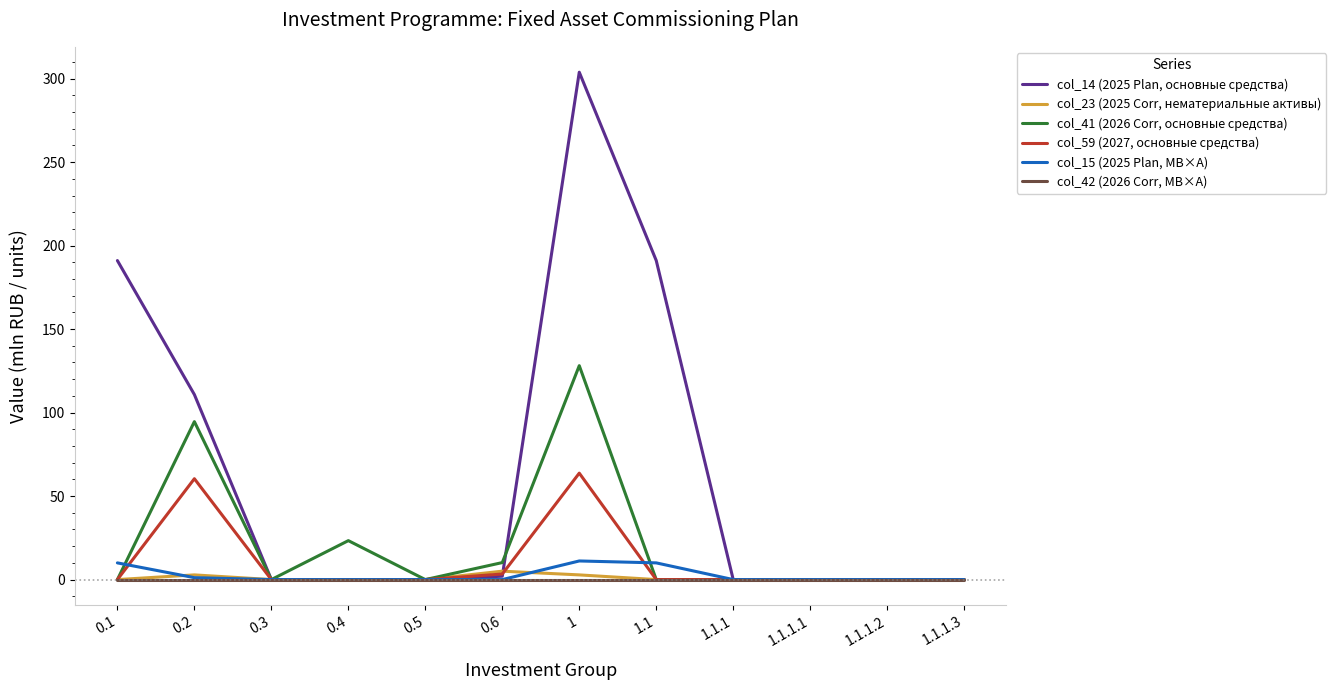

Which series has the largest range (max minus min)?

col_14 (2025 Plan, основные средства)